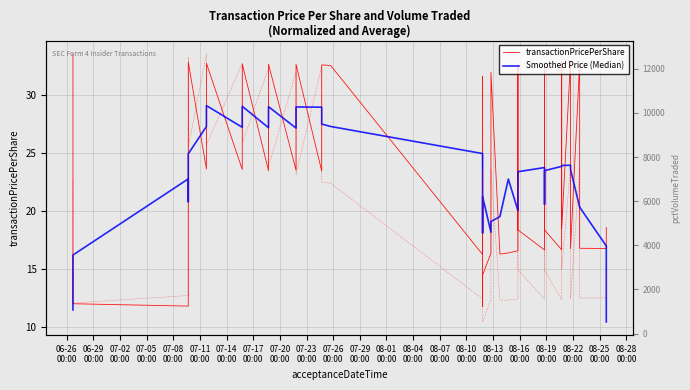

Which series has the largest total across all categories?

pctVolumeTraded